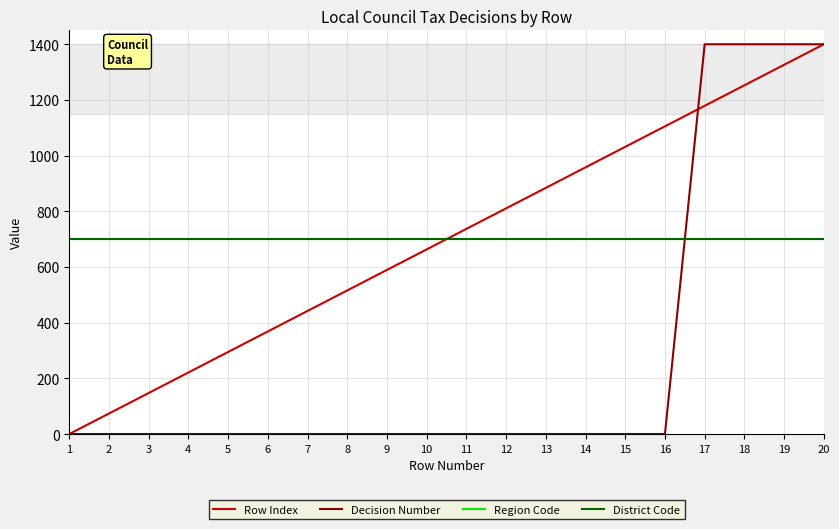

Does the chart have visible grid lines?

Yes